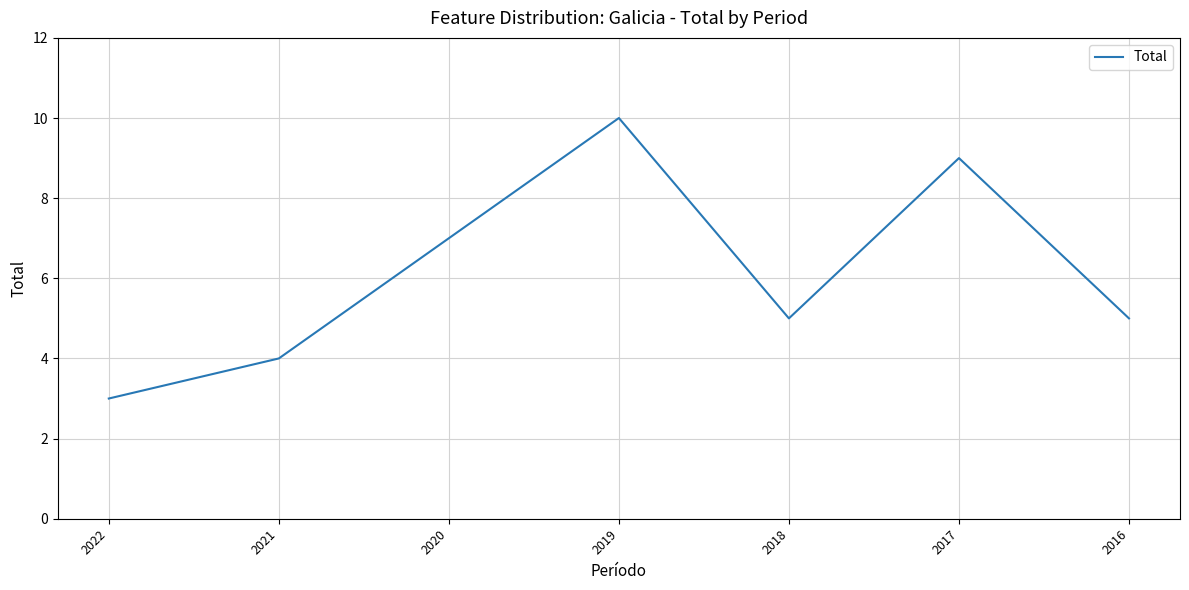

How many categories are shown in the chart?

7